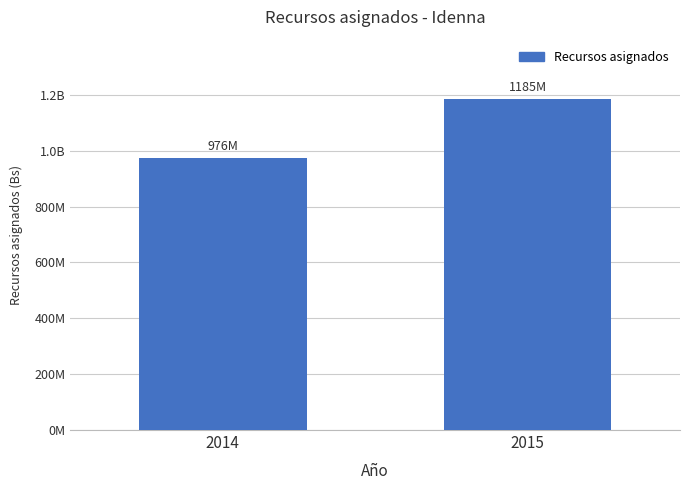

What is the change in value from 2014 to 2015?

+208876325